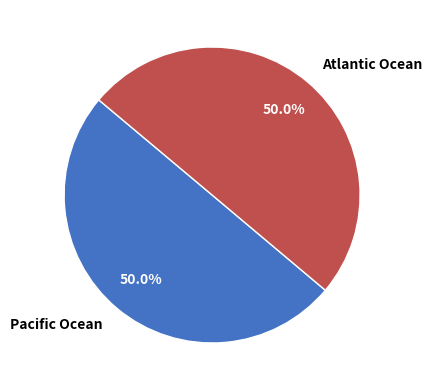

True or false: Pacific Ocean accounts for 61% of the total.

False